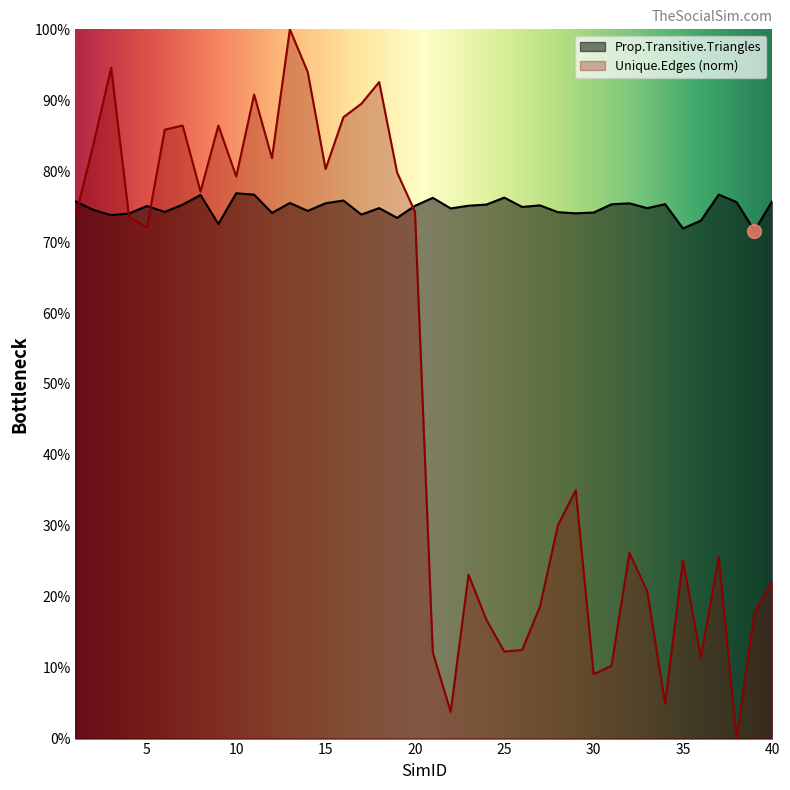

How many data points in Unique.Edges are above 0?

39